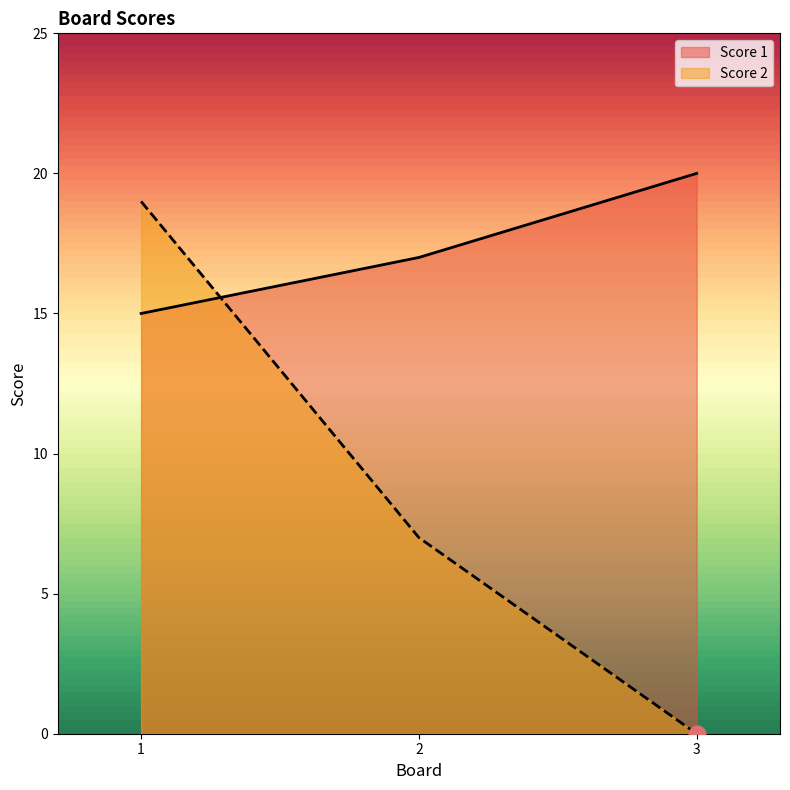

What is the sum of the Score 2 values at 2 and 3?

7